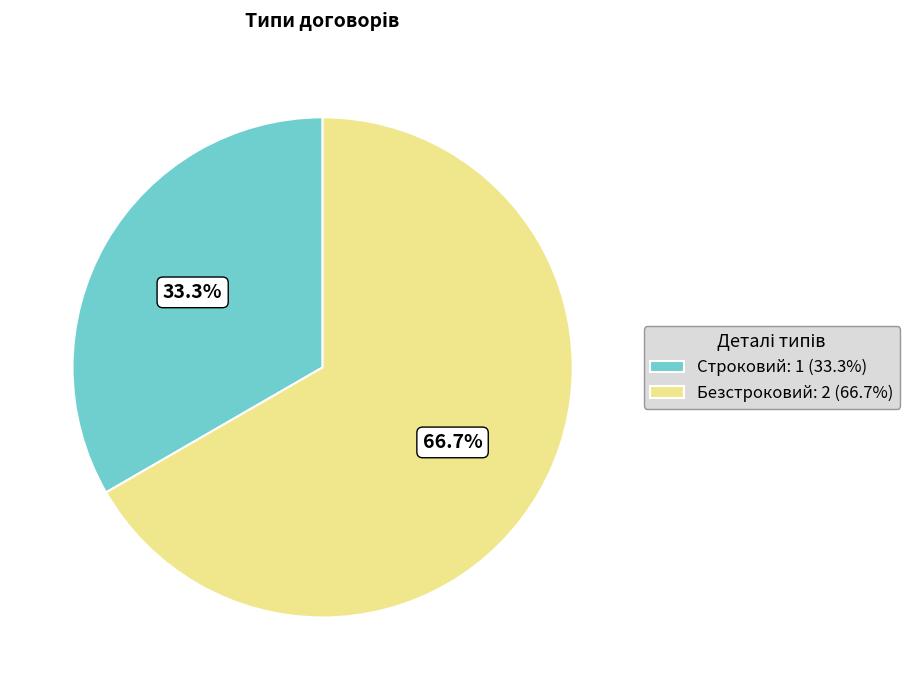

What is the largest slice in the pie chart?

Безстроковий